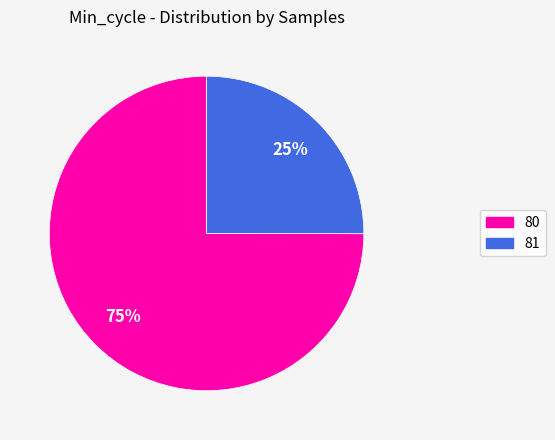

Is there any slice that represents more than half of the pie?

Yes